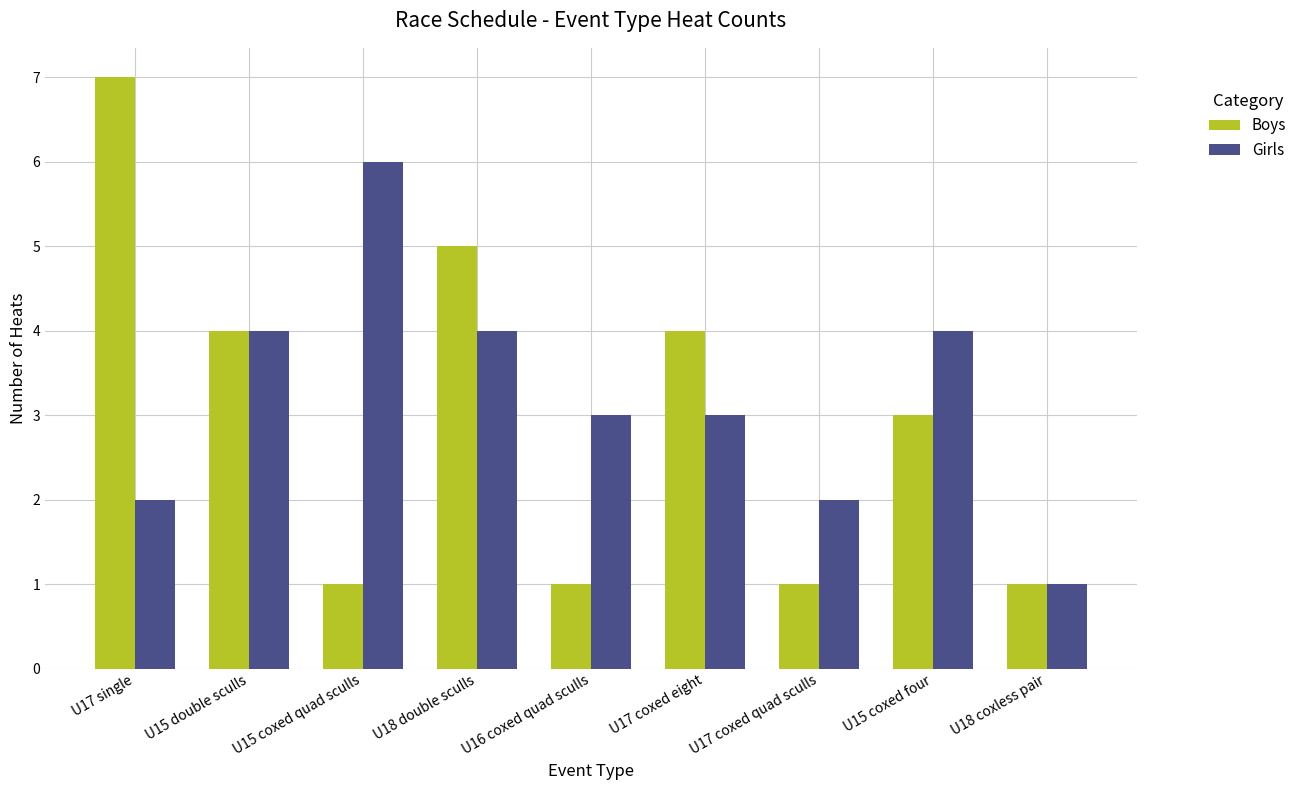

How many groups of bars are there?

9